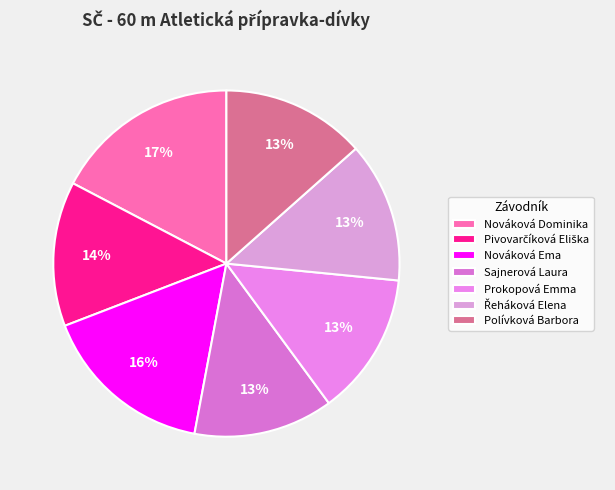

What percentage is the Prokopová Emma slice, to the nearest percent?

13%